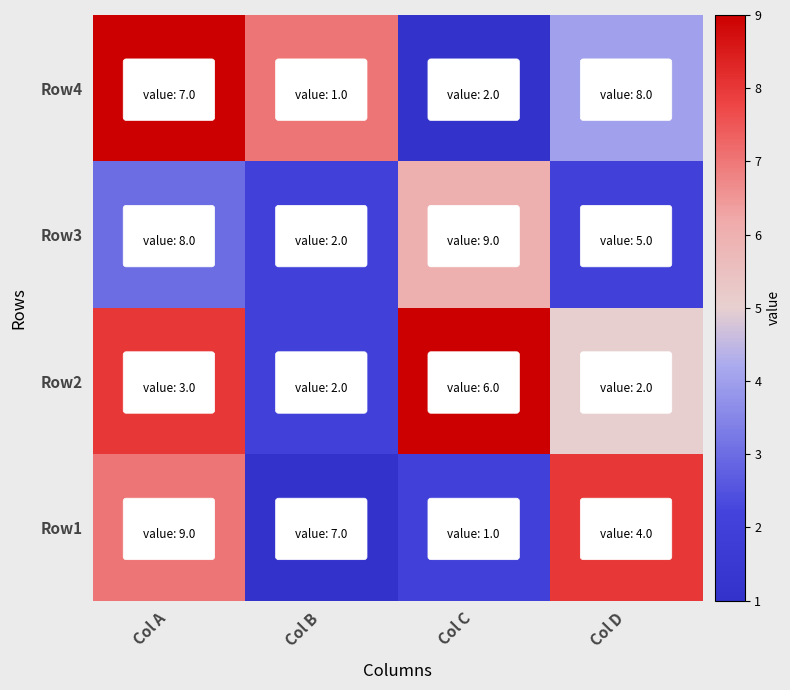

How many data points does each series have?

4